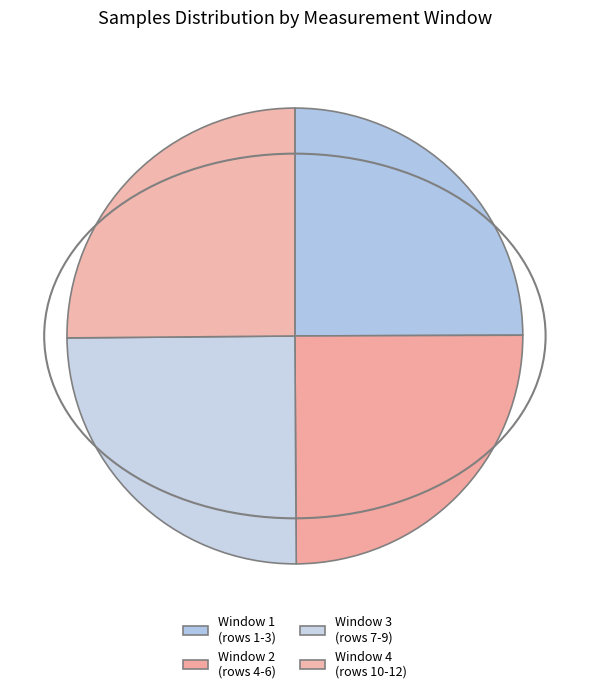

How many segments does this pie chart have?

4